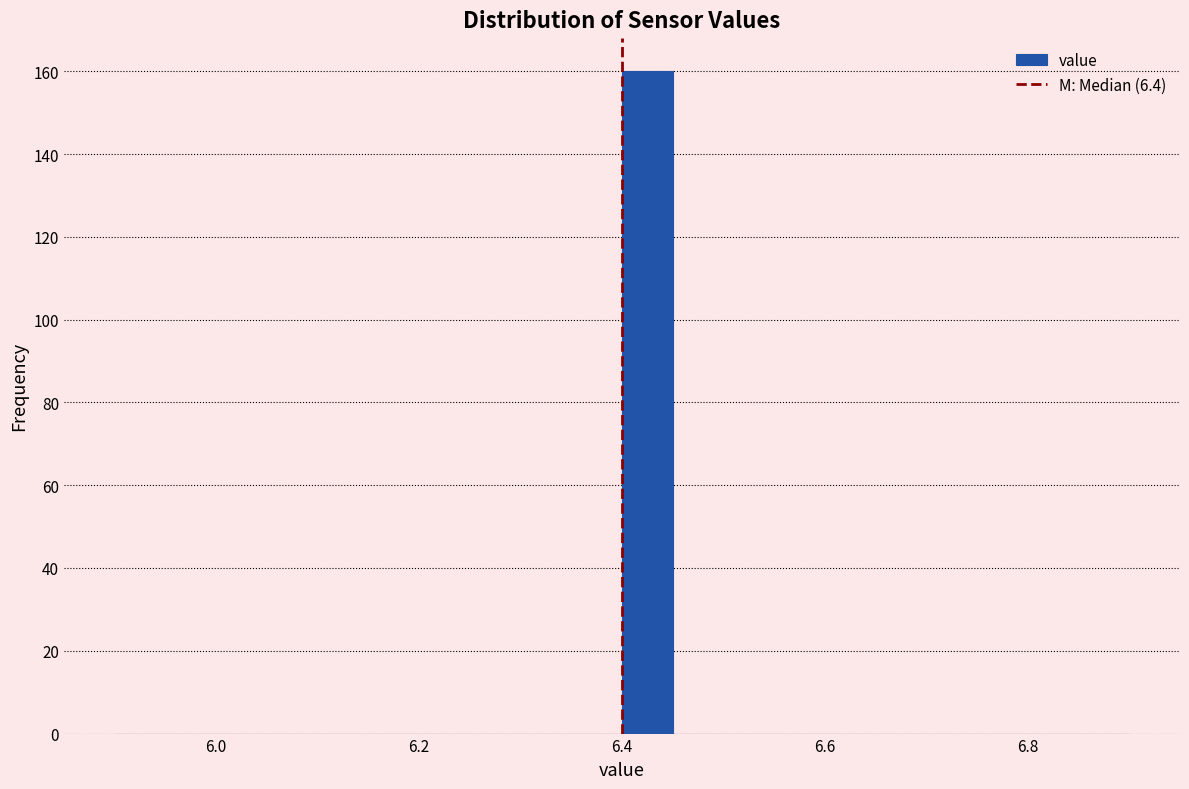

Around what value on the x-axis is the tallest bar? Give the approximate position of its centre, as read against the axis.

6.42